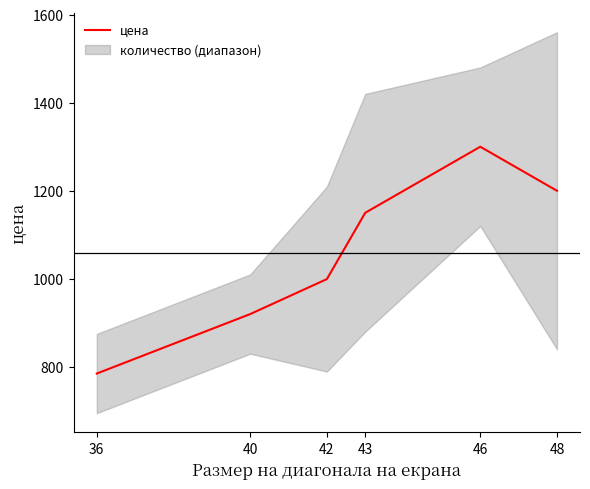

Does the chart have visible grid lines?

No